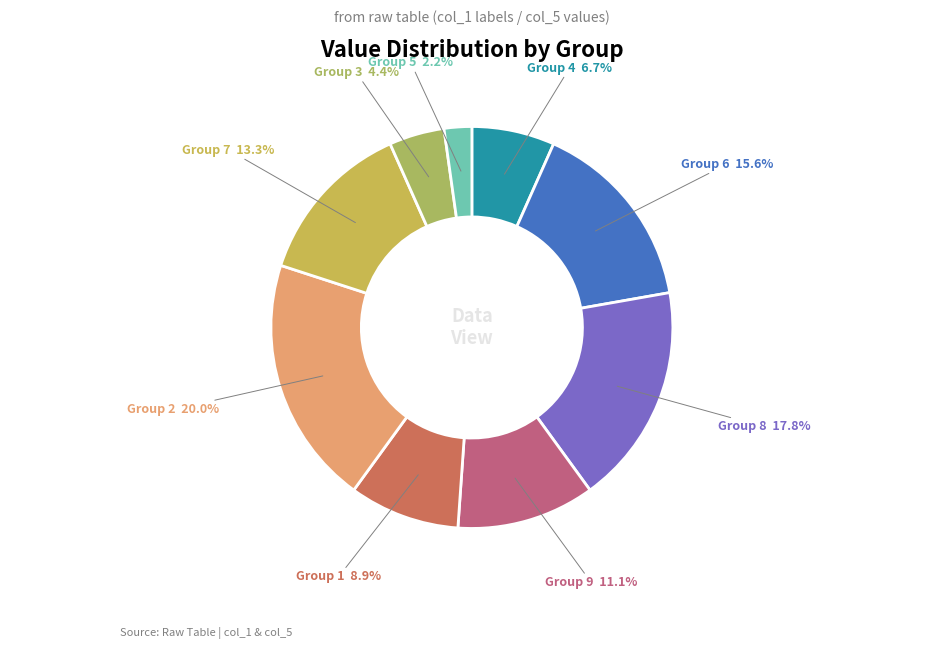

Count the number of slices in the pie.

9